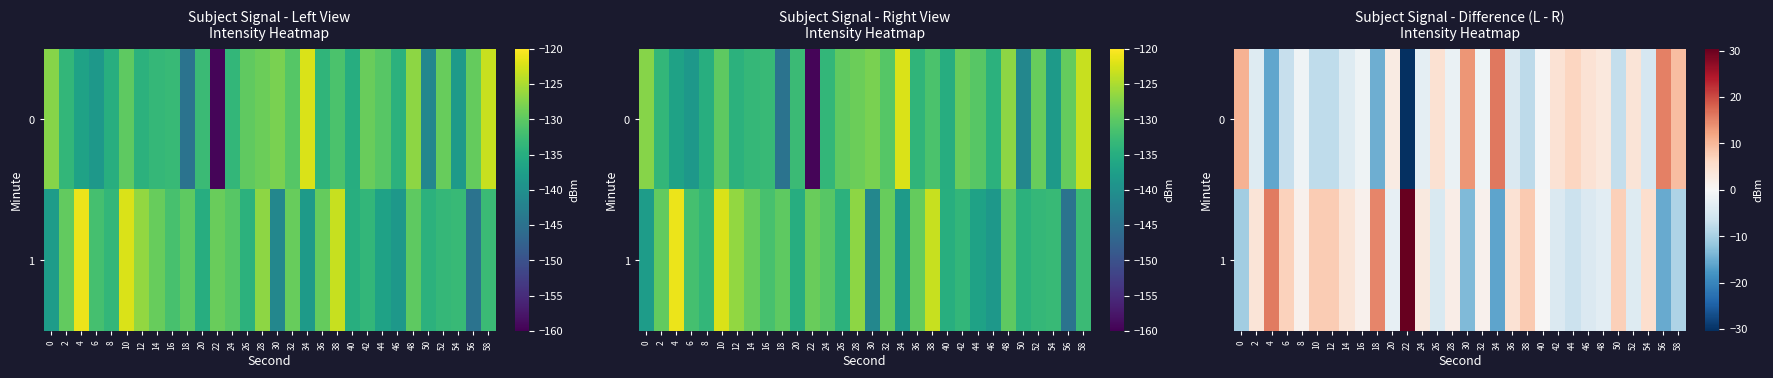

At which label does row_1 reach its minimum?

34